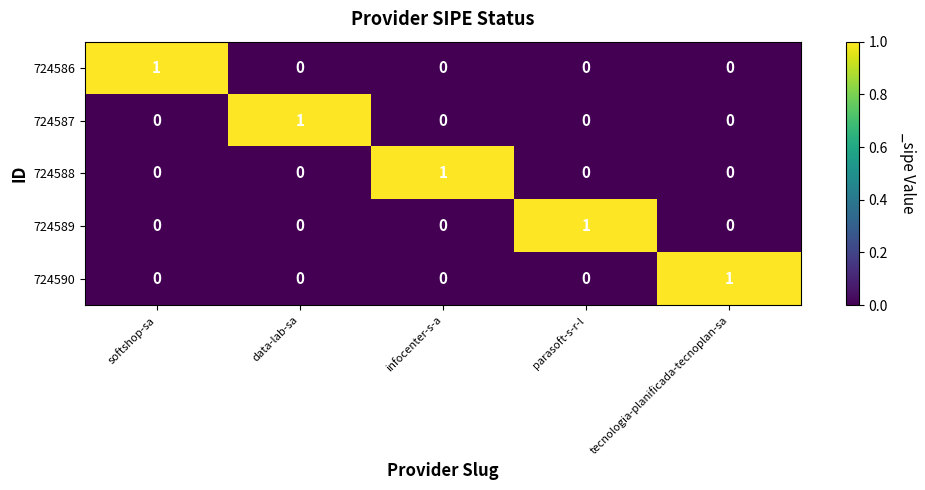

At how many categories does at least one series exceed 0?

5